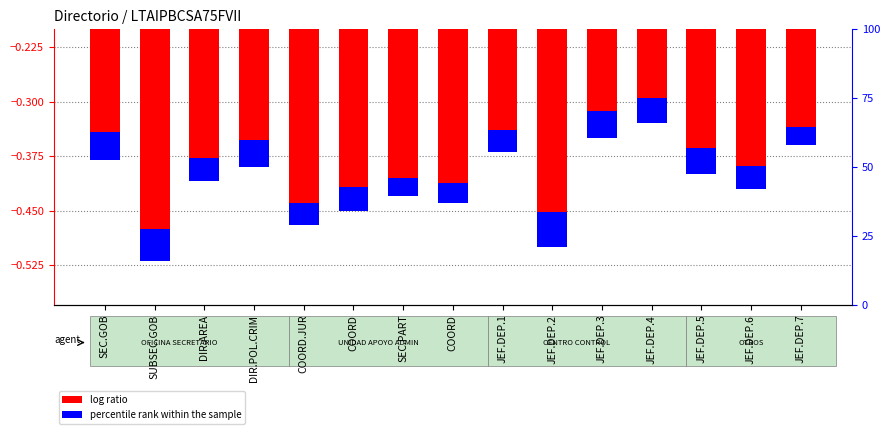

Is the value of percentile rank within the sample at COORD greater than the value of log ratio at COORD?

Yes